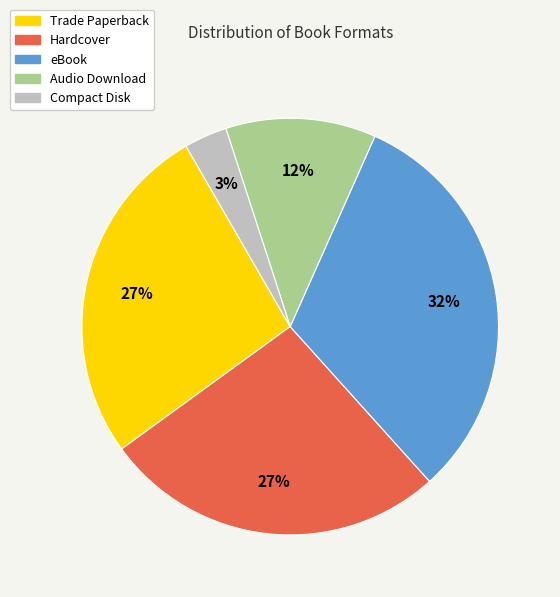

Does eBook account for over 50% of the chart?

No